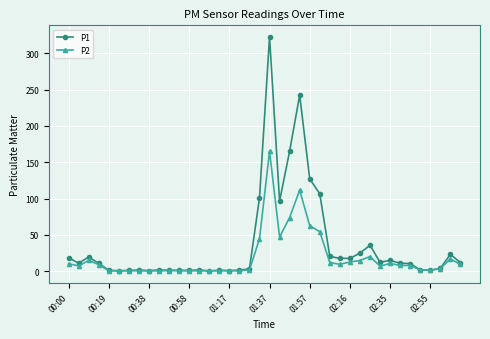

What is the value of the P1 point at the 14th from the left?

1.5